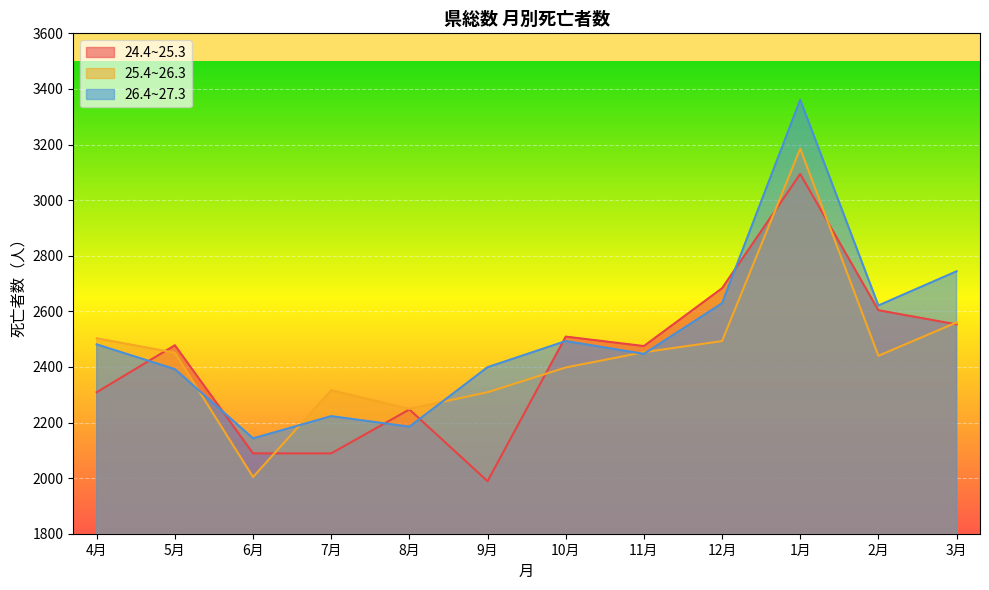

What is the label of the 12th point from the left?

3月